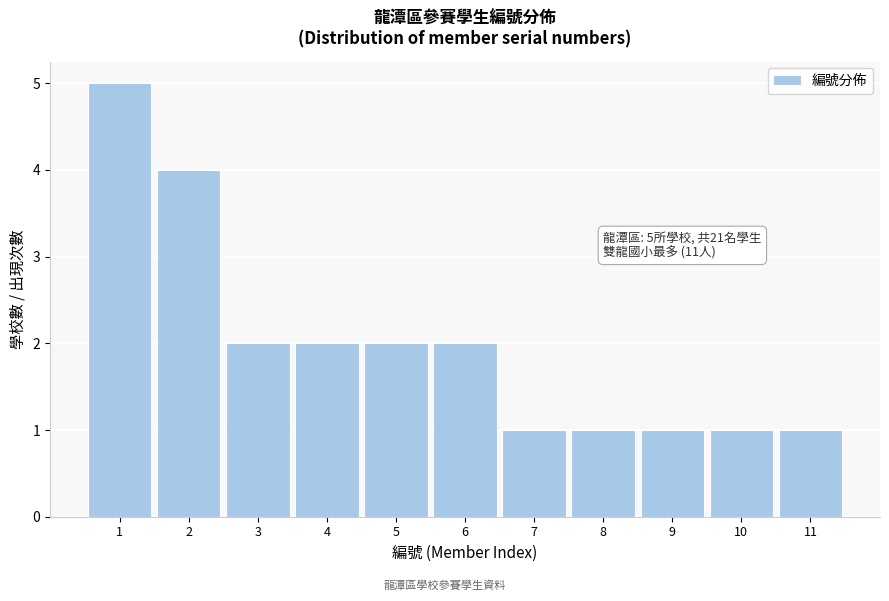

Which range on the x-axis has the tallest bar?

0.5 to 1.5